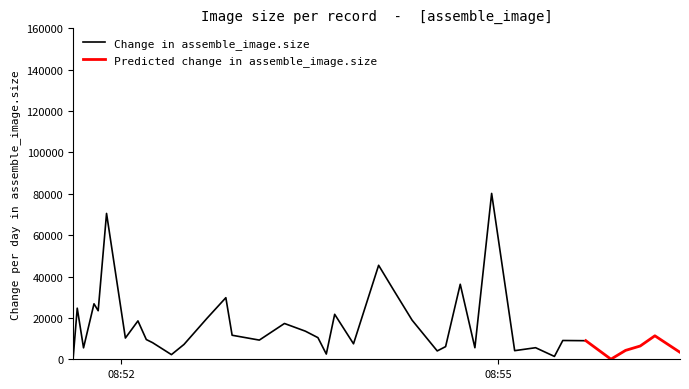

What is the highest value of the Change in assemble_image.size series?

80191